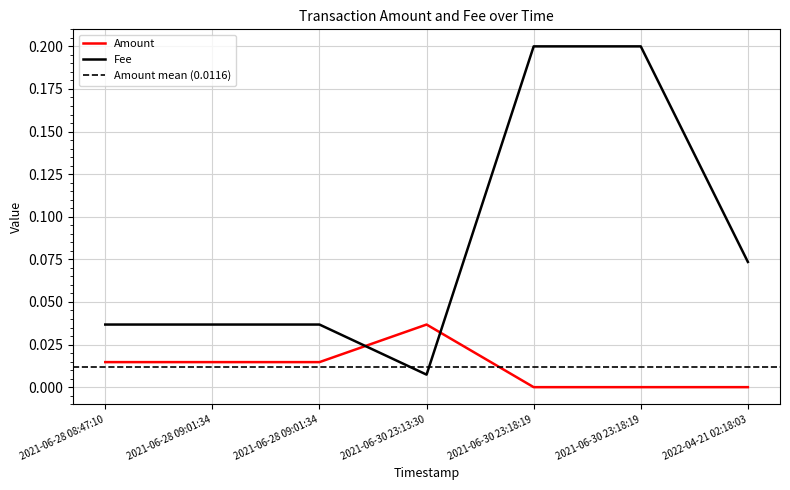

Reading right to left, extract all data points from this chart.

Amount: 2022-04-21 02:18:03=0.0	2021-06-30 23:18:19=0.0	2021-06-30 23:18:19=0.0	2021-06-30 23:13:30=0.0	2021-06-28 09:01:34=0.0	2021-06-28 09:01:34=0.0	2021-06-28 08:47:10=0.0
Fee: 2022-04-21 02:18:03=0.1	2021-06-30 23:18:19=0.2	2021-06-30 23:18:19=0.2	2021-06-30 23:13:30=0.0	2021-06-28 09:01:34=0.0	2021-06-28 09:01:34=0.0	2021-06-28 08:47:10=0.0